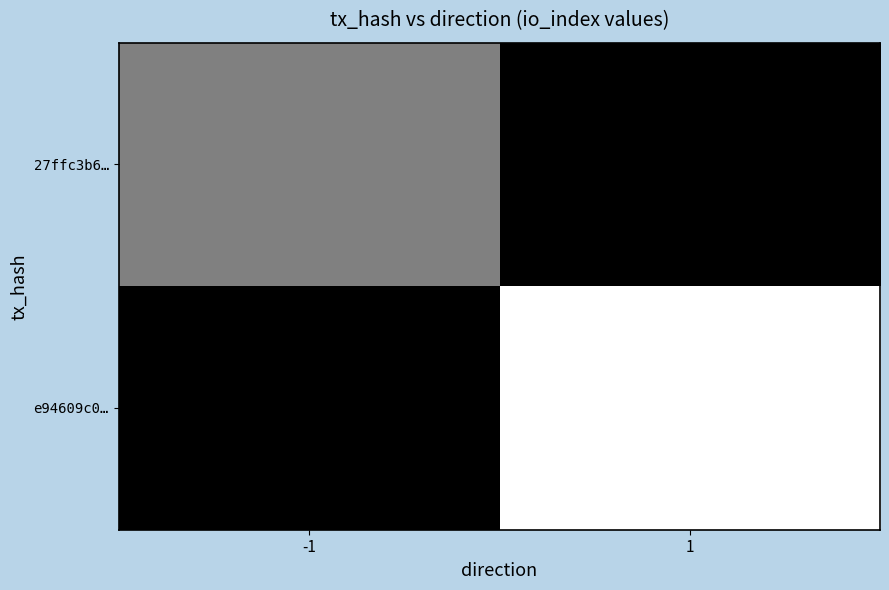

List the series in order of their peak value, highest first.

e94609c0…, 27ffc3b6…